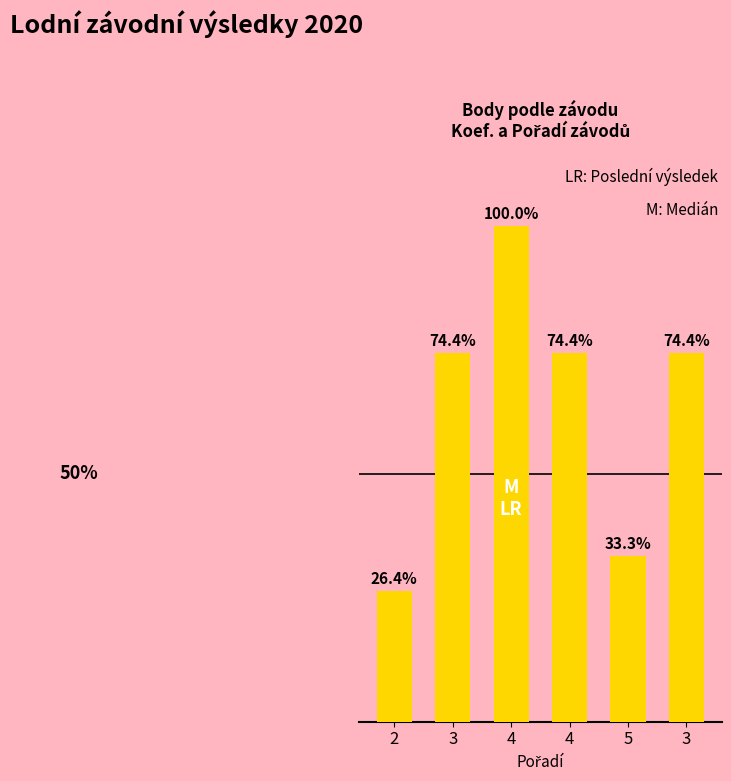

List the labels in order of value, smallest first.

2, 5, 3, 4, 3, 4